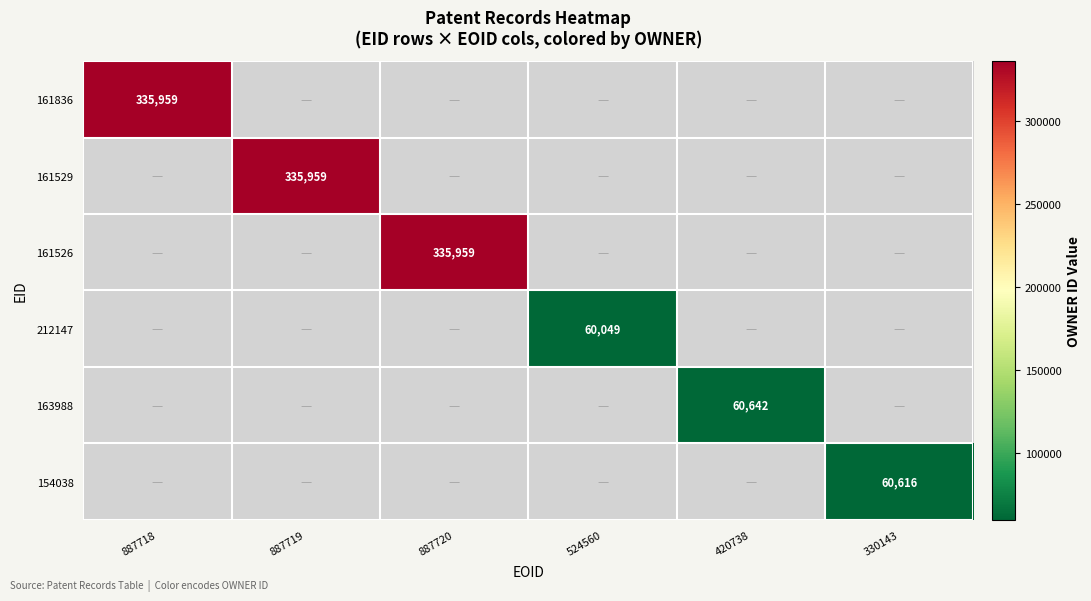

Is it true that 161526 equals 232170 at 887720?

False